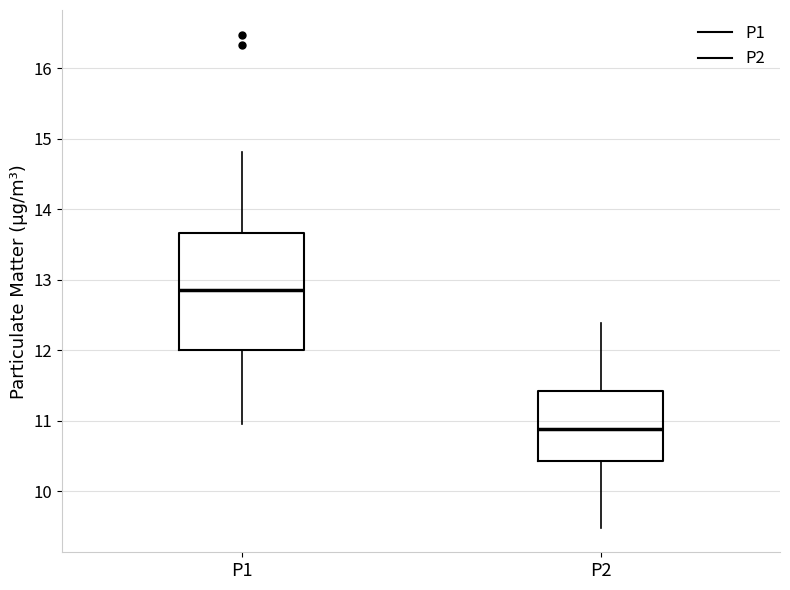

Reading left to right, read every box against the y-axis: the position of its median line, the range the box covers, and the ends of its whiskers. The values are not printed on the chart, so give them approximately, as read against the axis.

P1: median 12.9, box 12.0 to 13.7, whiskers 11.0 to 14.8
P2: median 10.9, box 10.4 to 11.4, whiskers 9.5 to 12.4